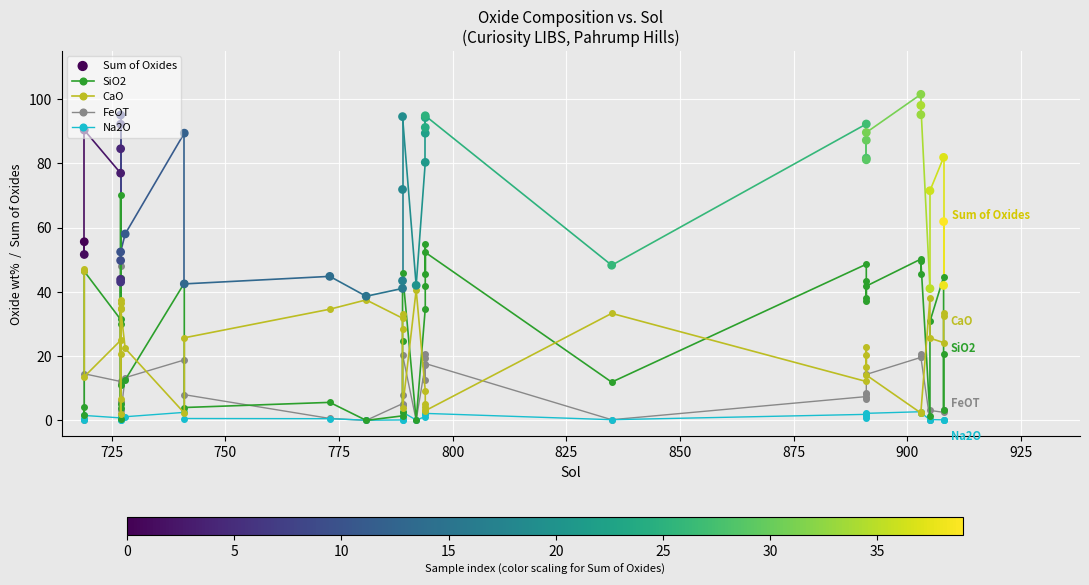

Which series contains the highest Y value?

Sum of Oxides